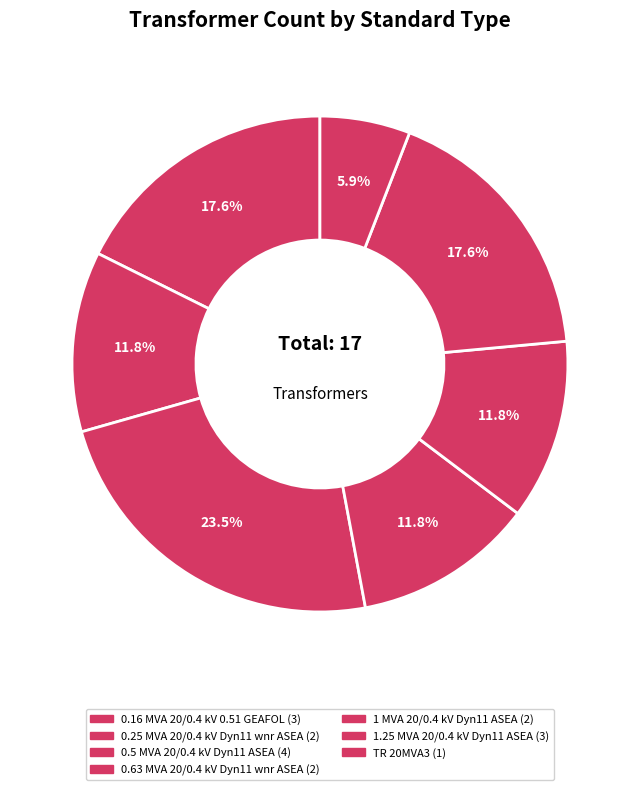

Is it true that TR 20MVA3 is 6% of the pie?

True